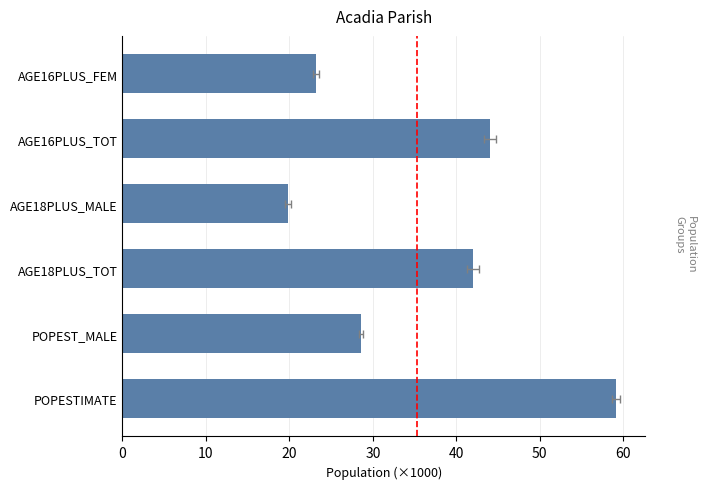

Which has a higher value, AGE18PLUS_TOT or POPEST_MALE?

AGE18PLUS_TOT